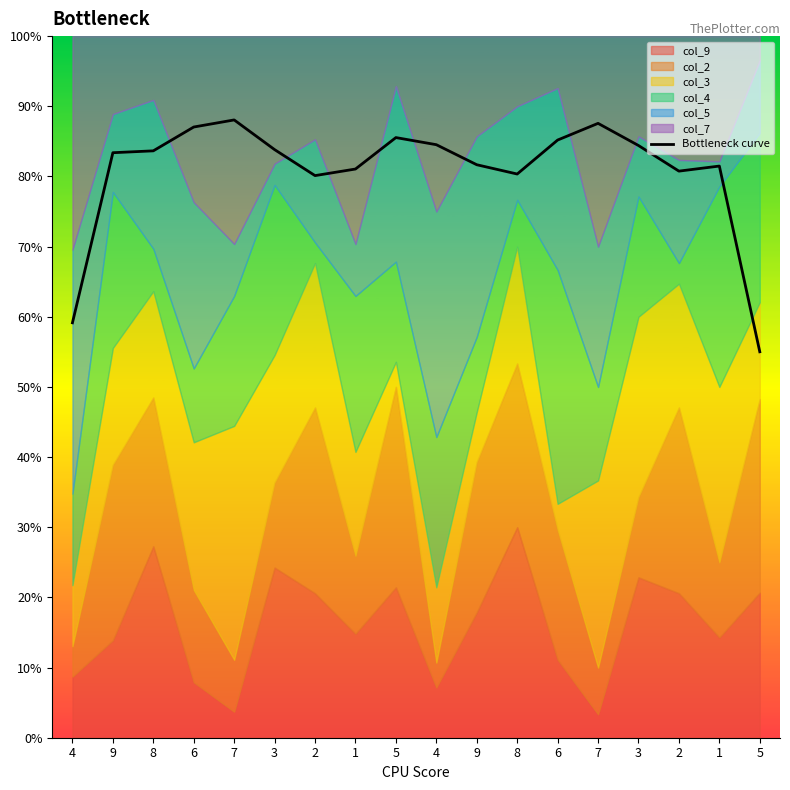

What is the change in value from 9 to 7?

+4.2